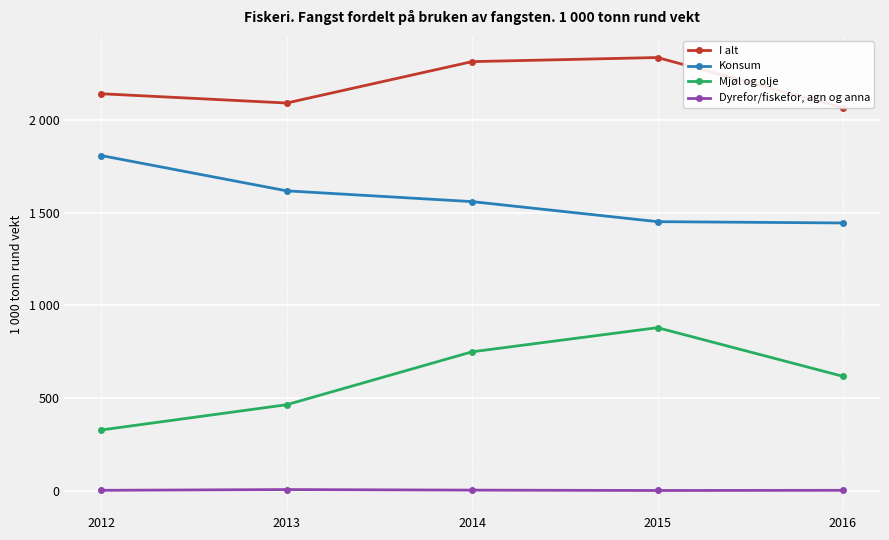

True or false: Mjøl og olje and Dyrefor/fiskefor, agn og anna cross at least once.

False